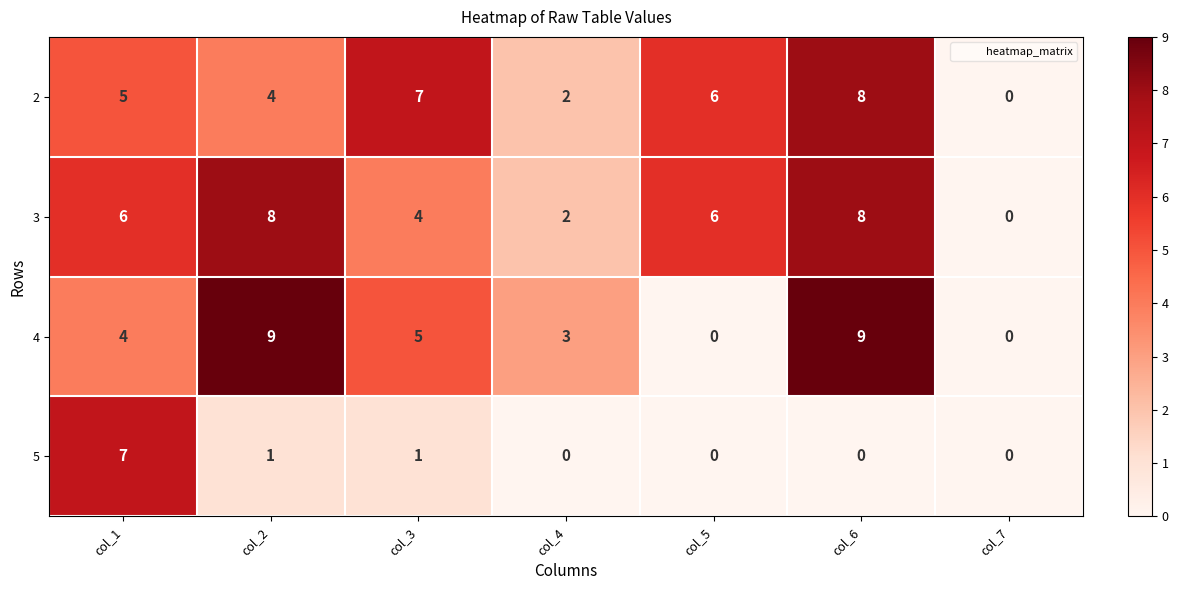

At col_1, list the series in order from largest to smallest.

5, 3, 2, 4